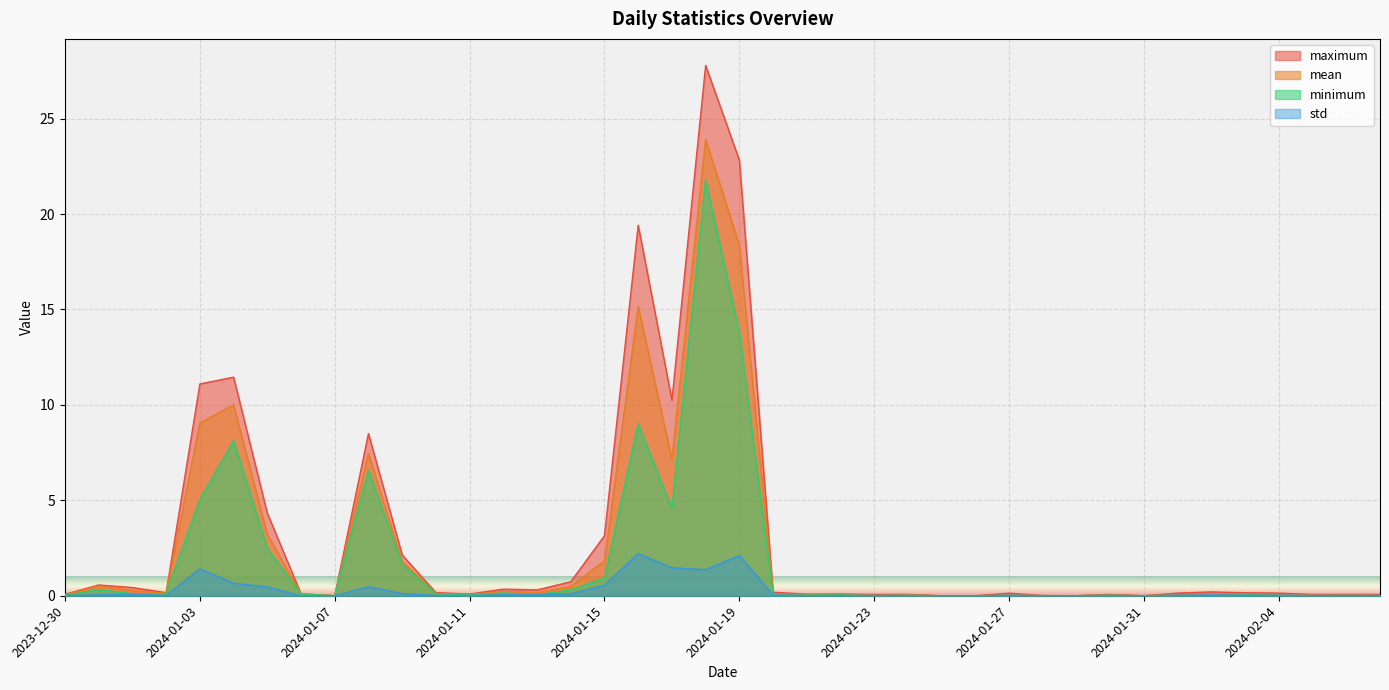

Reading right to left, list all the values displayed in this chart.

maximum: 0.1	0.1	0.1	0.1	0.2	0.2	0.1	0.0	0.1	0.0	0.0	0.1	0.0	0.0	0.1	0.1	0.1	0.1	0.2	22.8	27.8	10.2	19.4	3.1	0.7	0.3	0.3	0.1	0.2	2.1	8.5	0.0	0.1	4.3	11.5	11.1	0.2	0.4	0.6	0.1
mean: 0.0	0.0	0.0	0.1	0.1	0.1	0.1	0.0	0.0	0.0	0.0	0.0	0.0	0.0	0.0	0.0	0.1	0.1	0.1	18.4	23.9	7.1	15.2	1.8	0.5	0.2	0.2	0.1	0.1	1.8	7.5	0.0	0.1	3.2	10.0	9.1	0.1	0.3	0.5	0.0
minimum: 0.0	0.0	0.0	0.0	0.0	0.0	0.0	0.0	0.0	0.0	0.0	0.0	0.0	0.0	0.0	0.0	0.0	0.0	0.0	13.8	21.8	4.6	9.0	0.9	0.3	0.1	0.1	0.0	0.1	1.6	6.6	0.0	0.1	2.5	8.1	5.0	0.1	0.1	0.3	0.0
std: 0.0	0.0	0.0	0.0	0.0	0.0	0.0	0.0	0.0	0.0	0.0	0.0	0.0	0.0	0.0	0.0	0.0	0.0	0.0	2.1	1.4	1.5	2.2	0.6	0.1	0.1	0.1	0.0	0.0	0.1	0.5	0.0	0.0	0.5	0.7	1.4	0.0	0.1	0.0	0.0